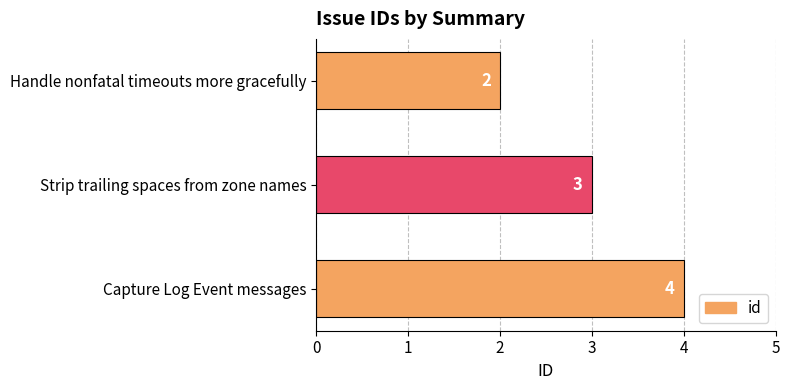

Reading bottom to top, extract all data points from this chart.

Capture Log Event messages=4	Strip trailing spaces from zone names=3	Handle nonfatal timeouts more gracefully=2